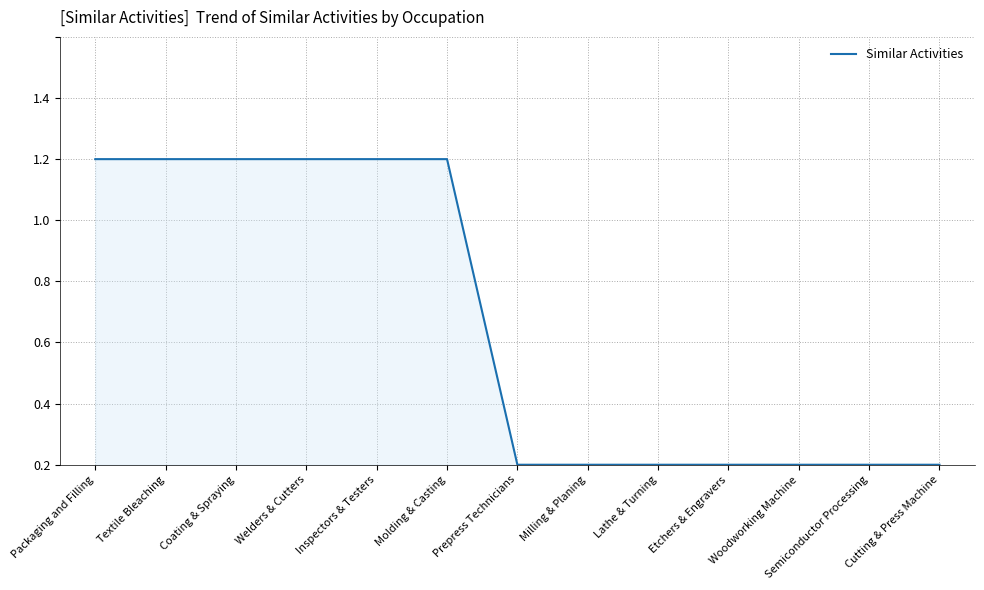

Reading right to left, list all the values displayed in this chart.

Cutting & Press Machine=0	Semiconductor Processing=0	Woodworking Machine=0	Etchers & Engravers=0	Lathe & Turning=0	Milling & Planing=0	Prepress Technicians=0	Molding & Casting=1	Inspectors & Testers=1	Welders & Cutters=1	Coating & Spraying=1	Textile Bleaching=1	Packaging and Filling=1